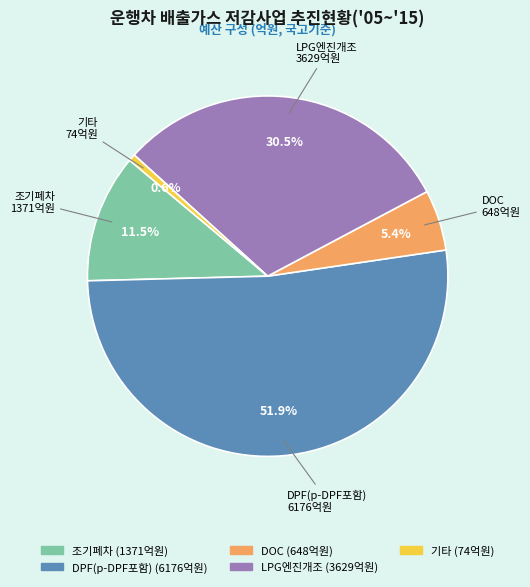

What is the ratio of the value at DOC to the value at 기타?

8.8